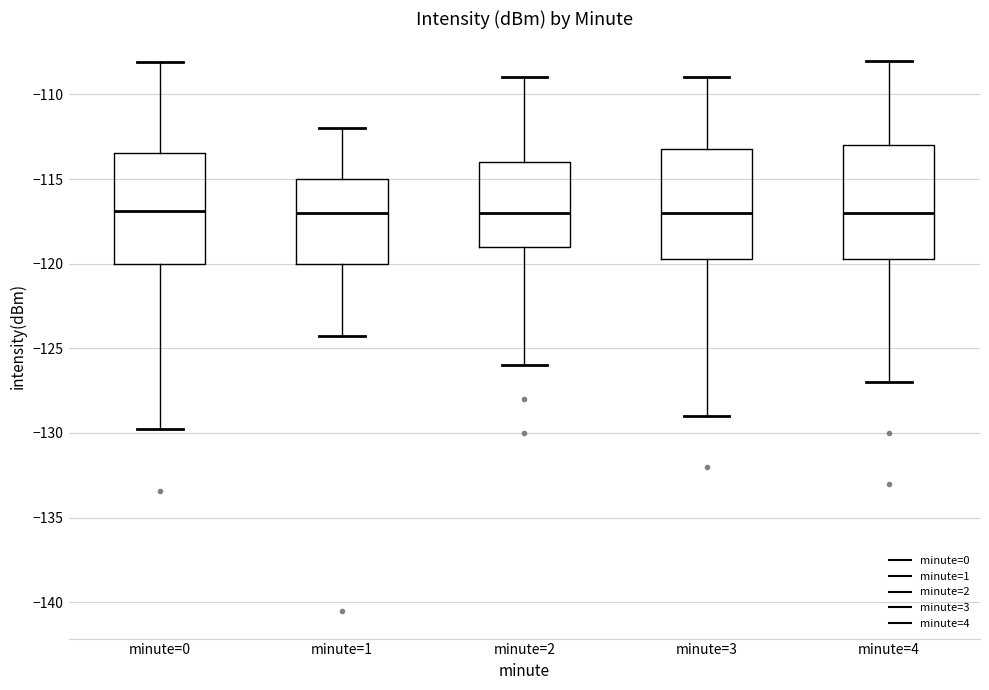

Reading left to right, transcribe this box plot: for each box, give where its median line is, the range the box spans, and where its two whiskers end, as read against the y-axis. The values are not printed on the chart, so give them approximately, as read against the axis.

minute=0: median -117.0, box -120.0 to -113.5, whiskers -130.0 to -108.0
minute=1: median -117.0, box -120.0 to -115.0, whiskers -124.0 to -112.0
minute=2: median -117.0, box -119.0 to -114.0, whiskers -126.0 to -109.0
minute=3: median -117.0, box -119.5 to -113.0, whiskers -129.0 to -109.0
minute=4: median -117.0, box -119.5 to -113.0, whiskers -127.0 to -108.0